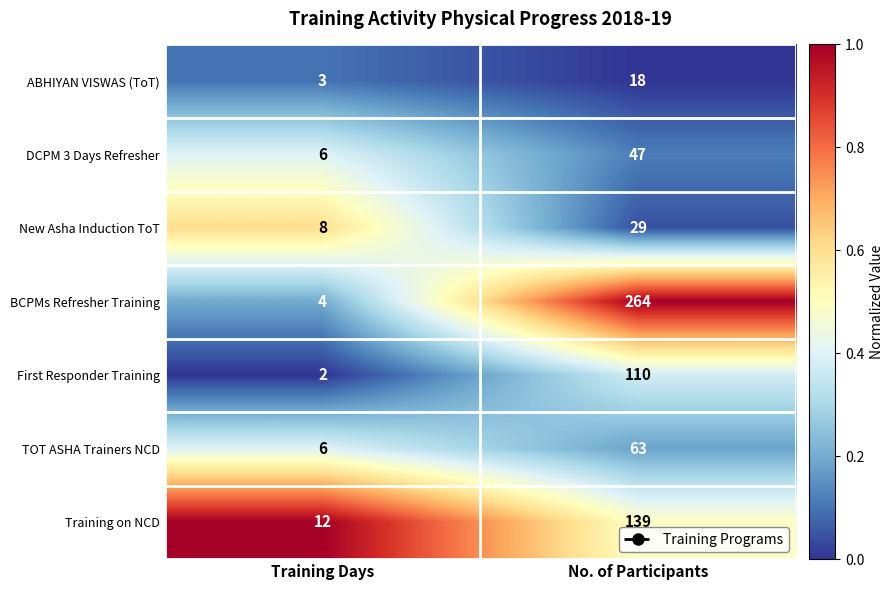

The value of DCPM 3 Days Refresher at Training Days is 6. True or false?

True